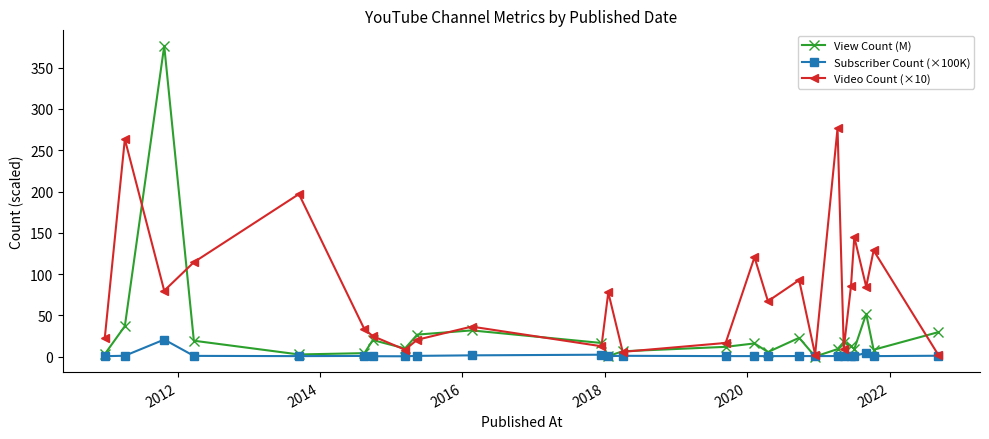

Which series has the largest range (max minus min)?

View Count (M)